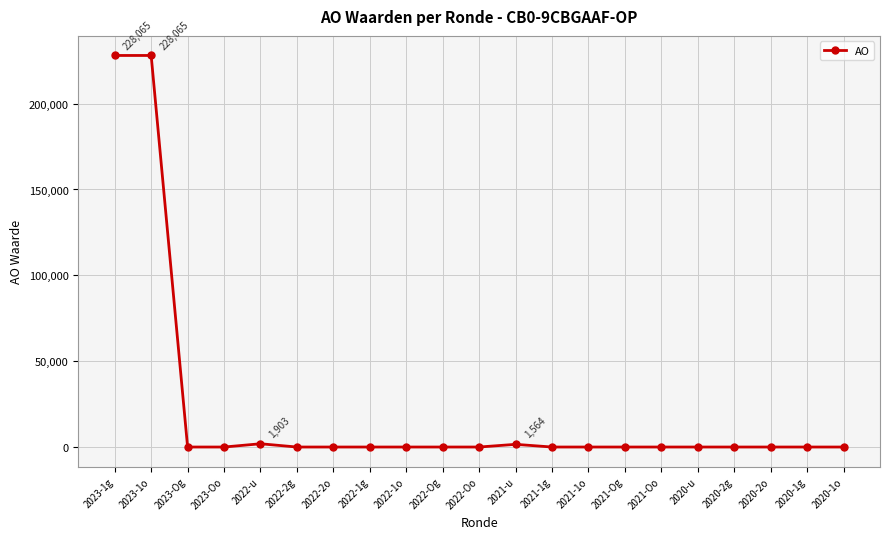

What is the sum of all values?

459597